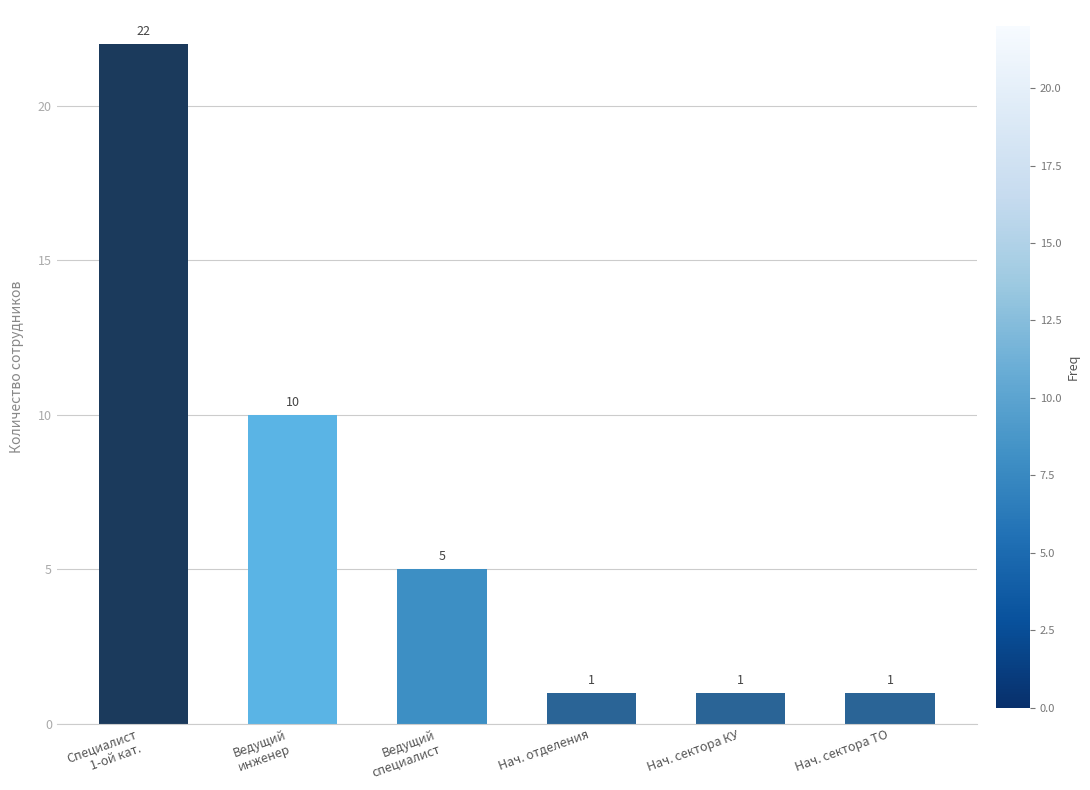

How many categories are shown in the chart?

6